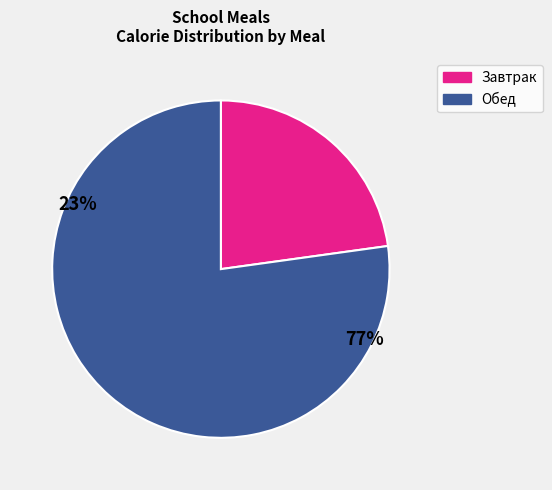

To the nearest percent, what is the difference between the largest and smallest slice percentages?

54%